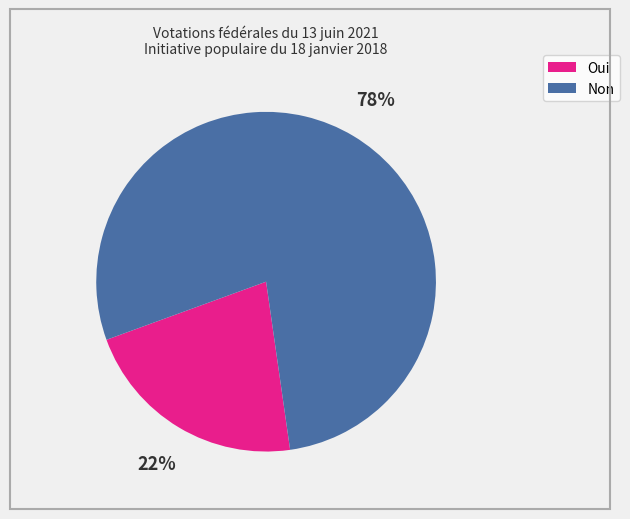

The Oui slice represents 13% of the pie. True or false?

False